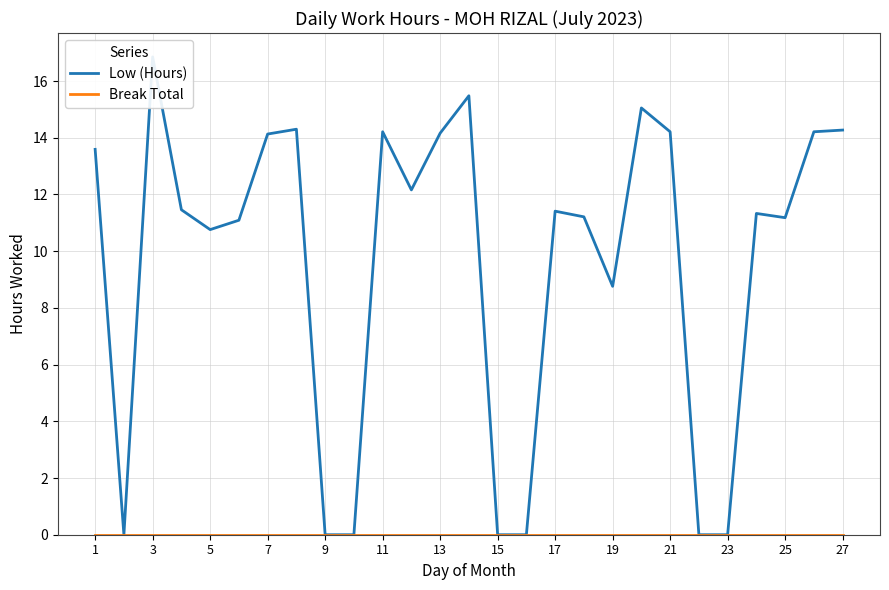

True or false: Break Total and Low (Hours) intersect in this chart.

False